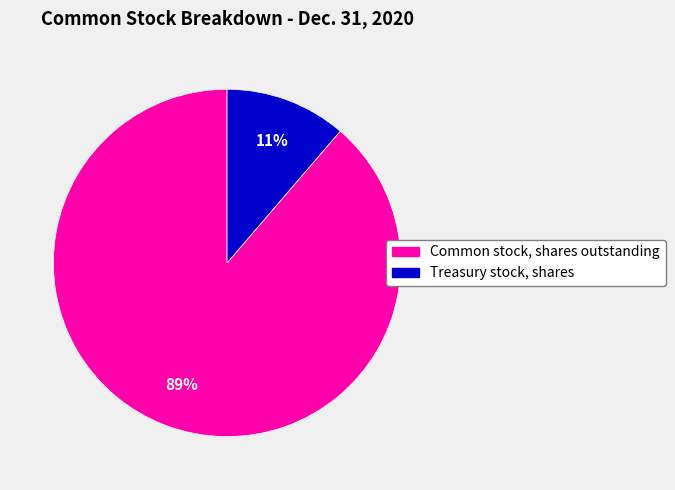

Do Common stock, shares outstanding and Treasury stock, shares together represent more than half of the pie?

Yes